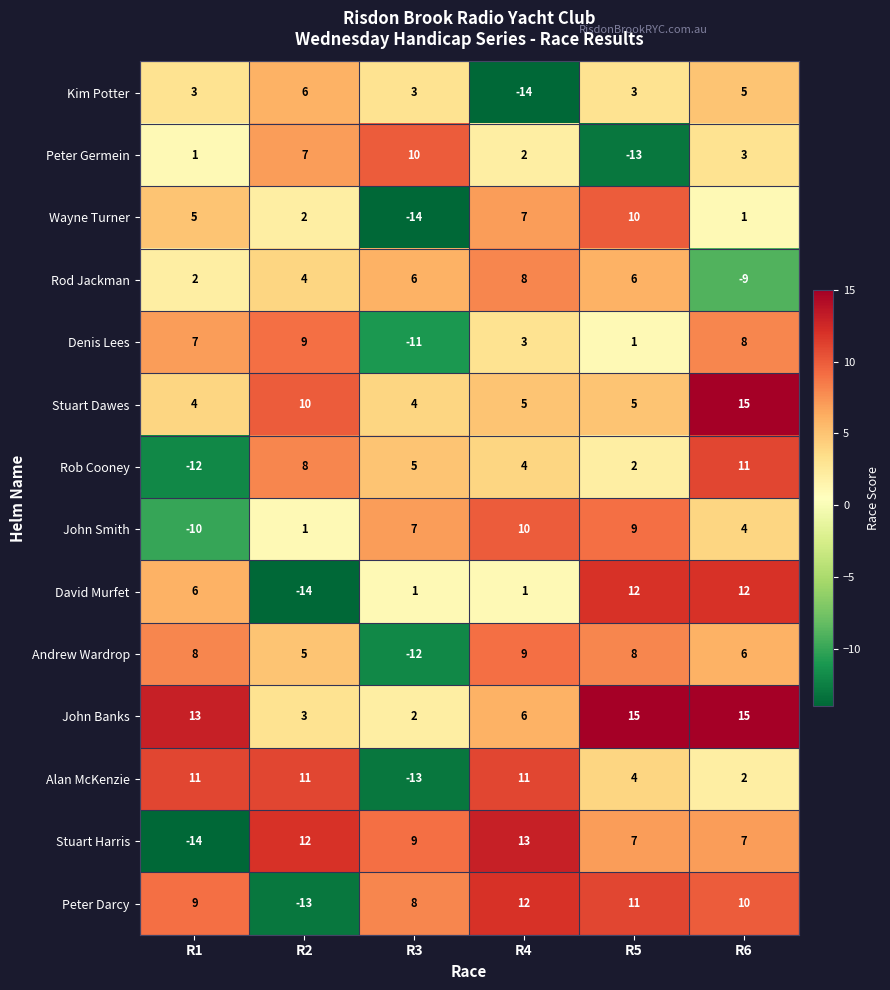

Read the Stuart Harris value at R3.

9